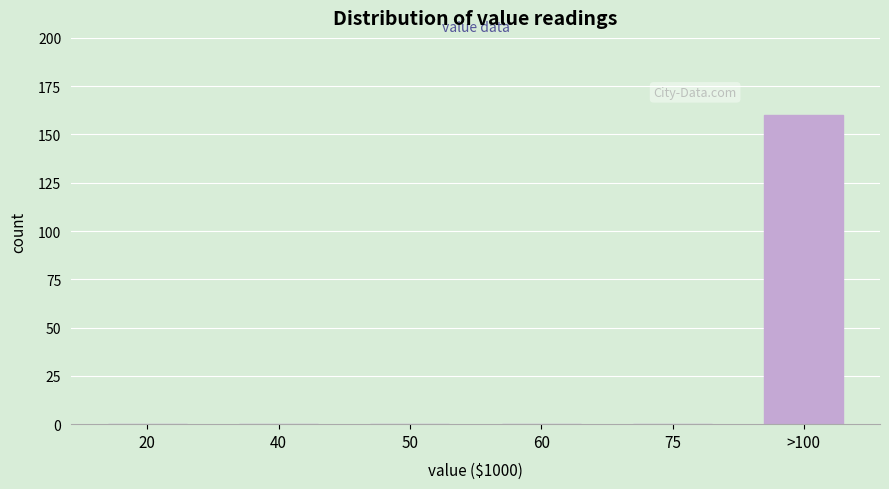

Reading left to right, transcribe all the data shown in this chart.

20=0	40=0	50=0	60=0	75=0	>100=160